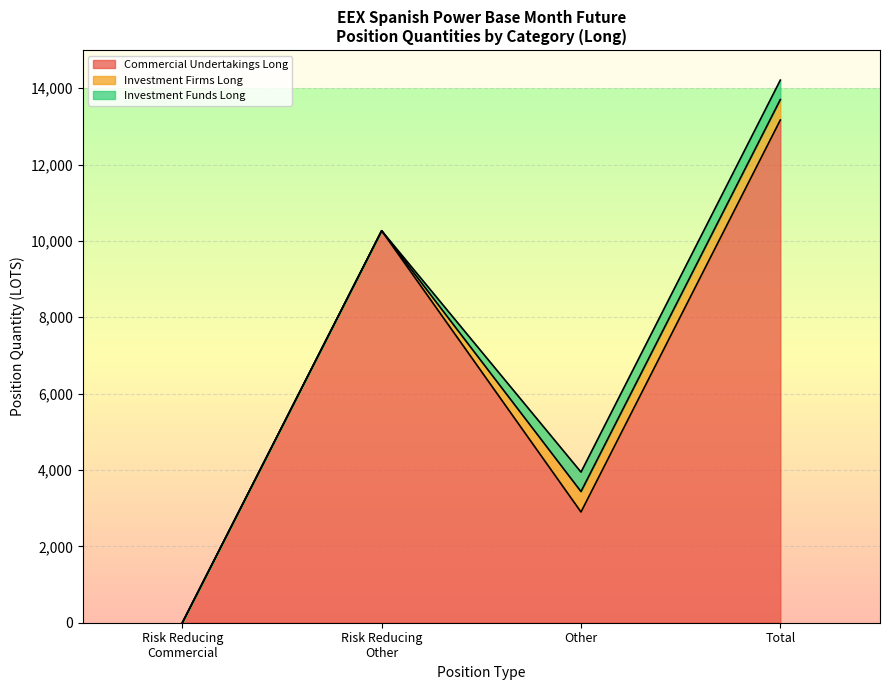

At which label does Investment Funds Long first exceed 509?

Other